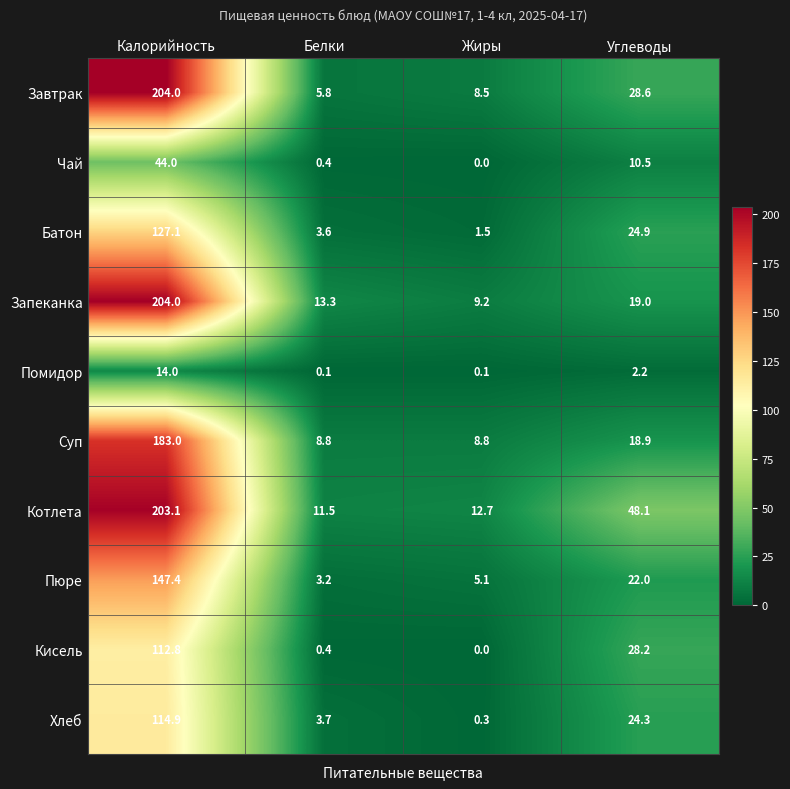

Where is Пюре nearest to the value 75?

Углеводы